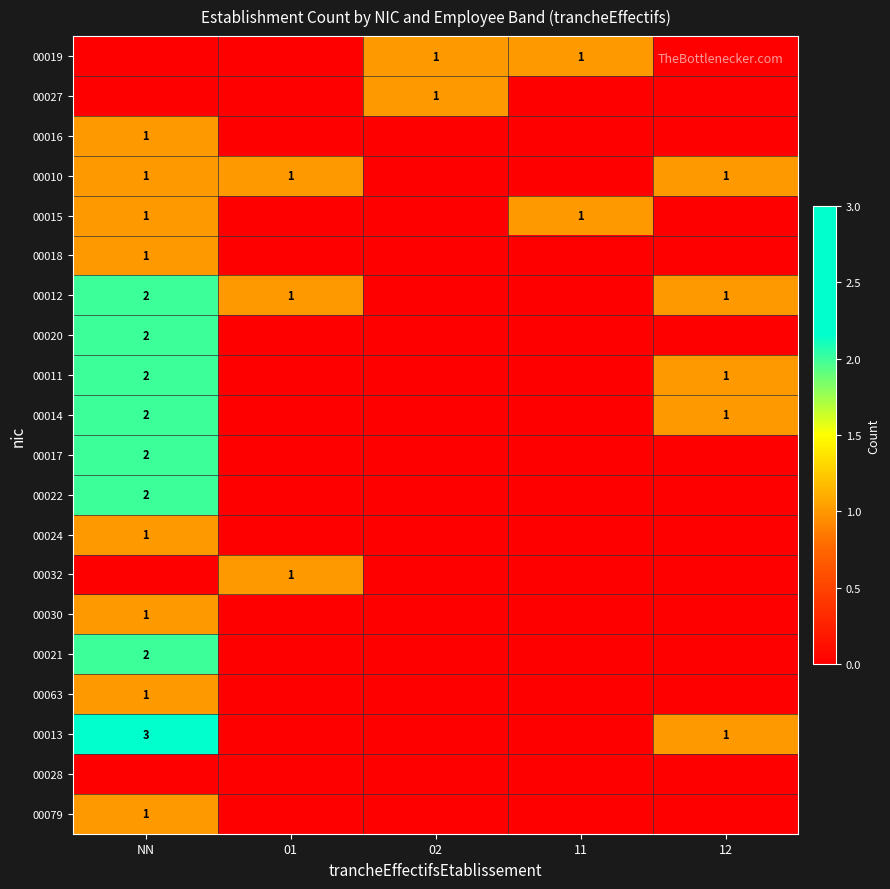

What is the spread (max minus min) of values at NN?

3